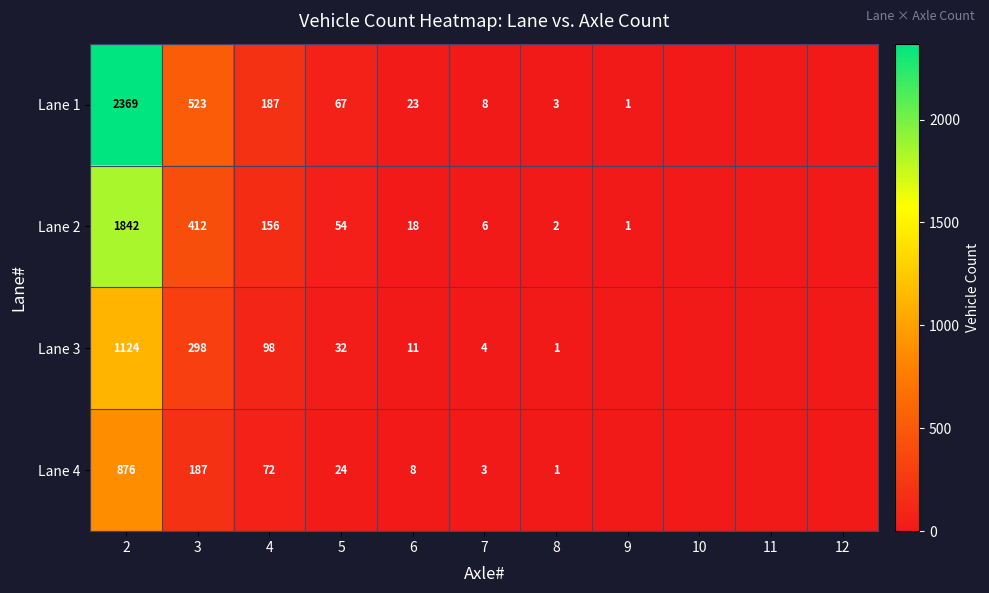

The Lane 3 series shows 15 at 6. True or false?

False